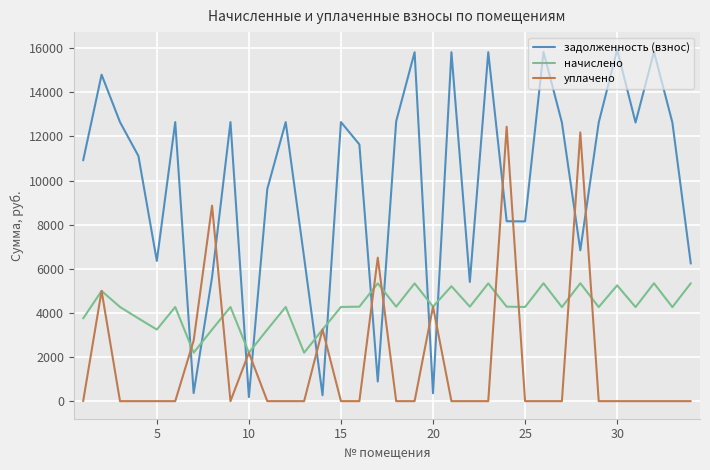

What is the maximum value shown in the chart?

15936.0